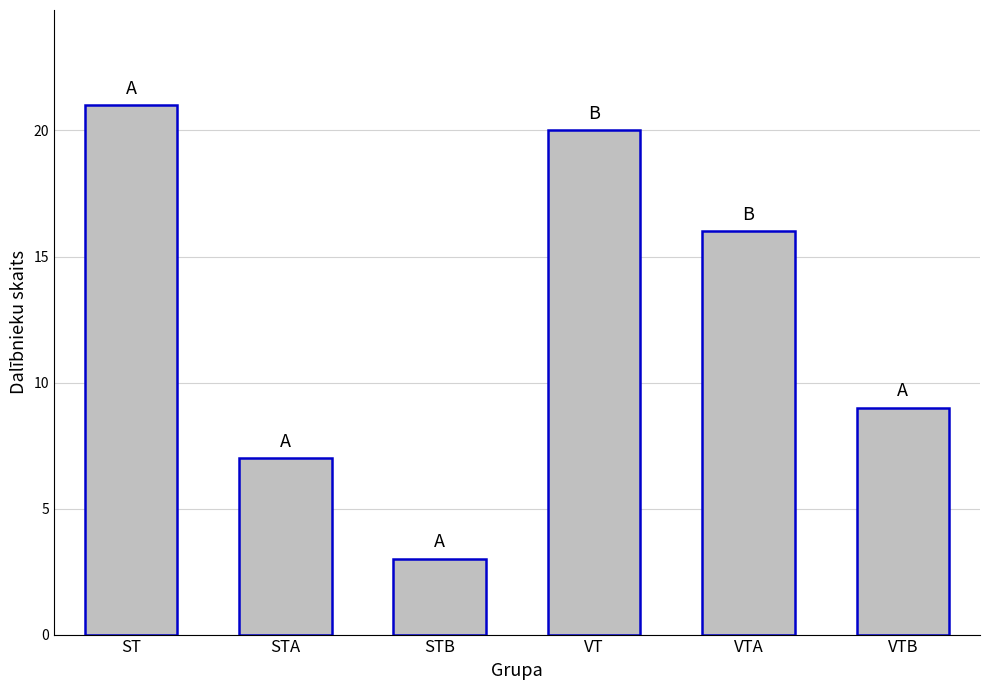

What is the smallest value displayed?

3